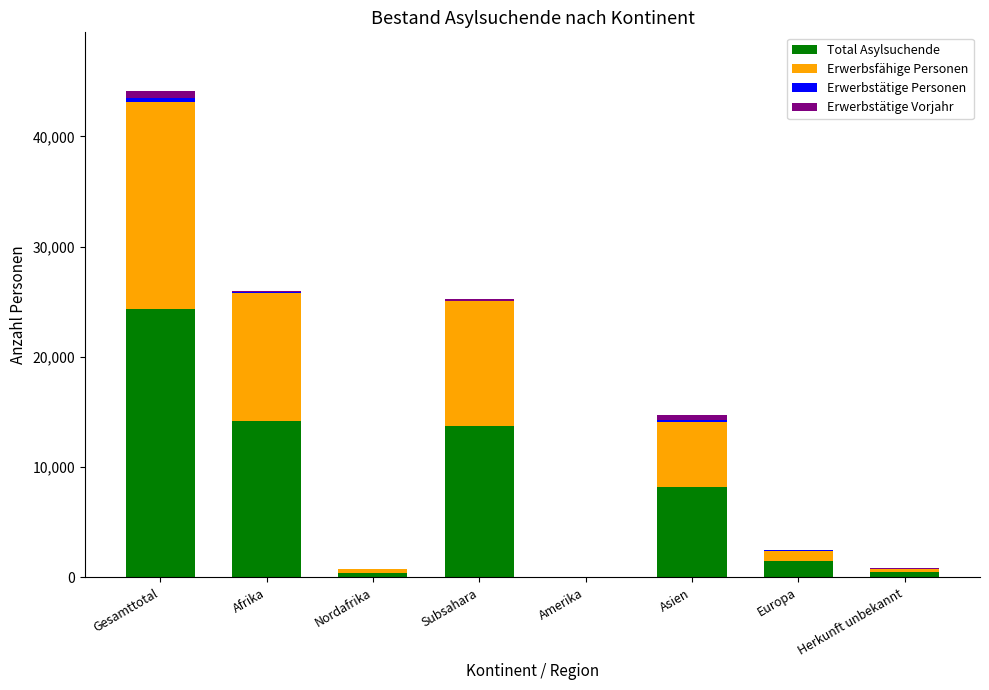

Does the chart contain stacked bars?

Yes